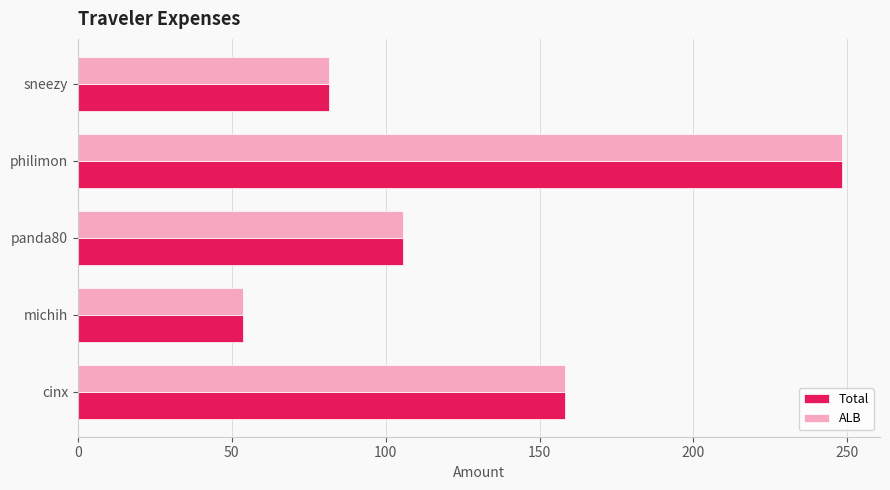

What is the difference between the maximum and minimum values in the ALB series?

194.5